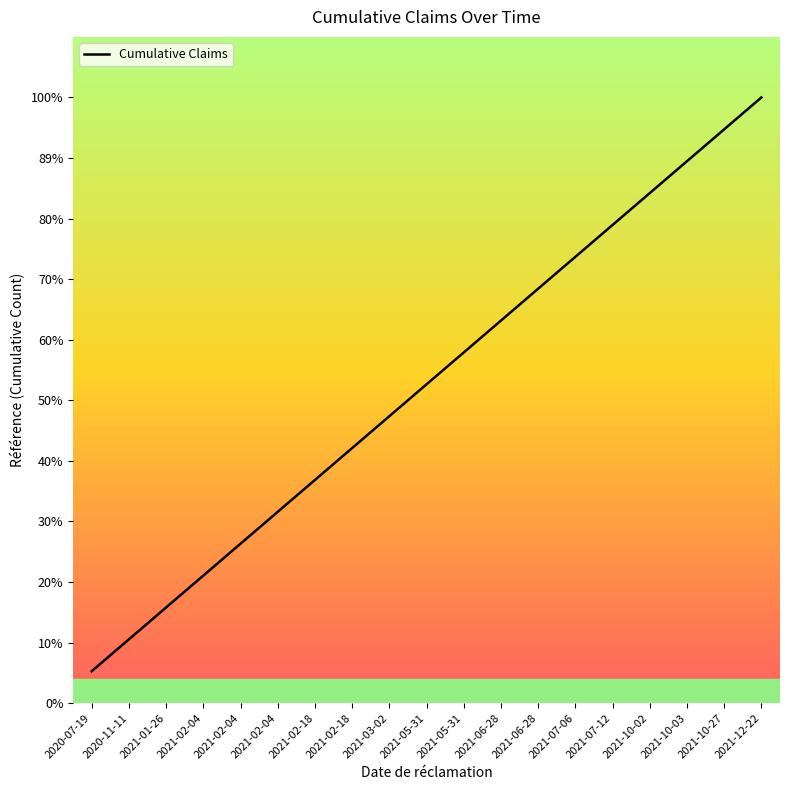

Reading right to left, what are all the values shown in this chart?

19	18	17	16	15	14	13	12	11	10	9	8	7	6	5	4	3	2	1